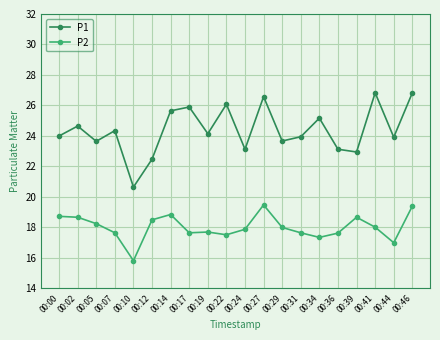

List the series in order of their peak value, highest first.

P1, P2